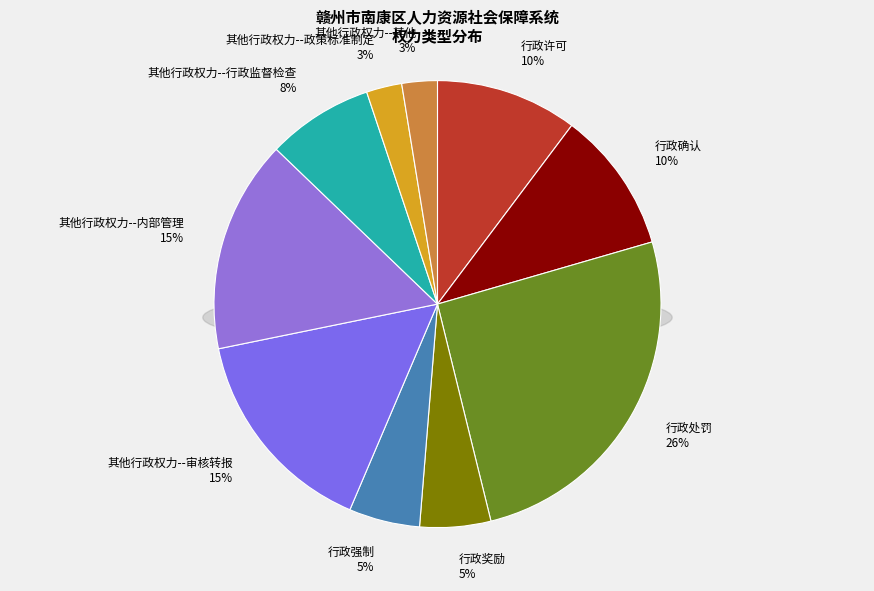

Count the number of slices in the pie.

10